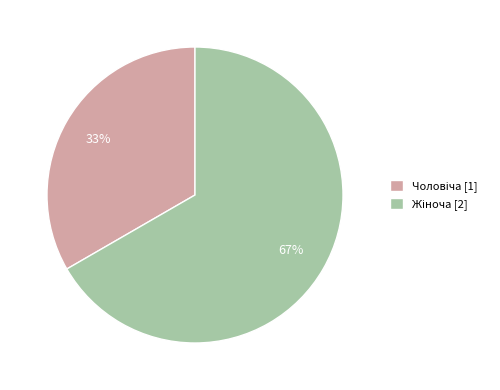

Count the number of slices in the pie.

2